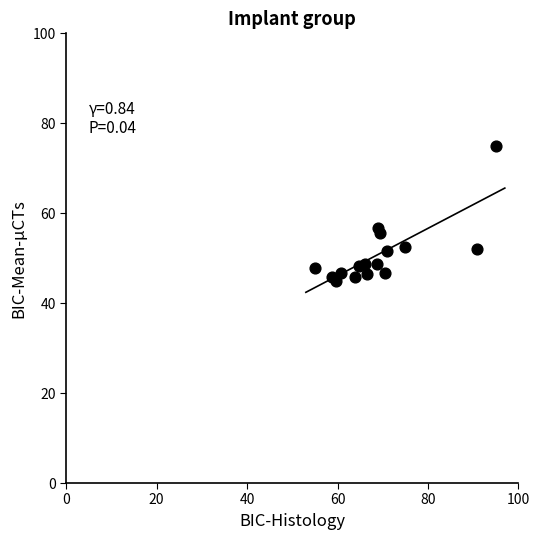

What Y value in the scatter plot is closest to 60?

56.7